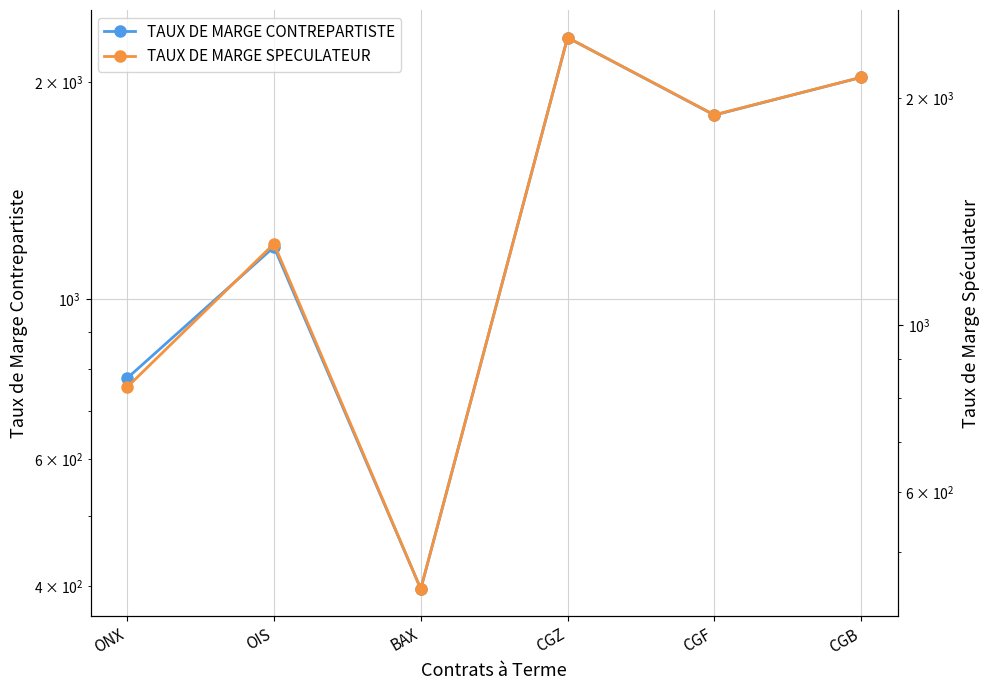

What is the value of the TAUX DE MARGE SPECULATEUR point at the 5th from the left?

1902